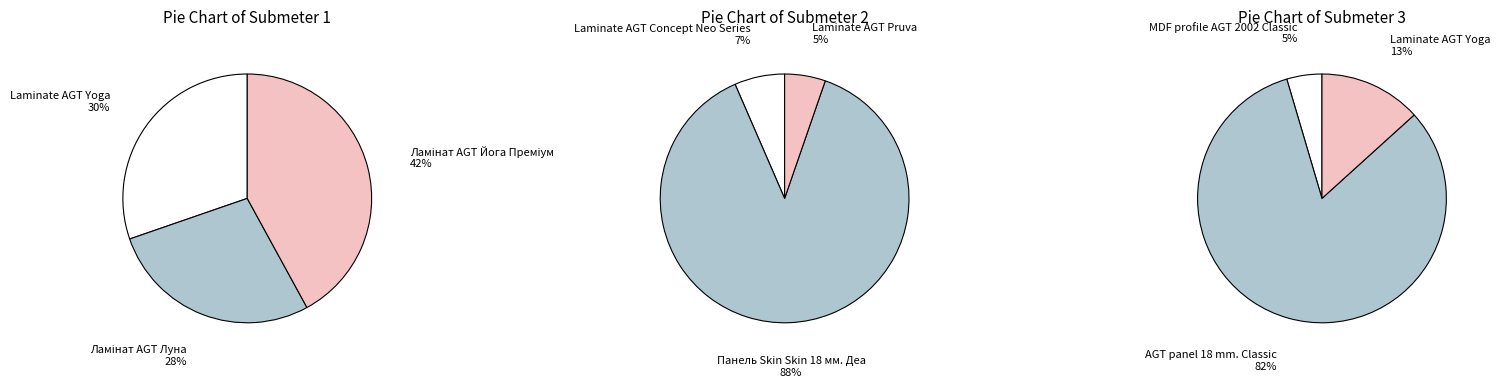

Is there a majority slice in this chart?

Yes